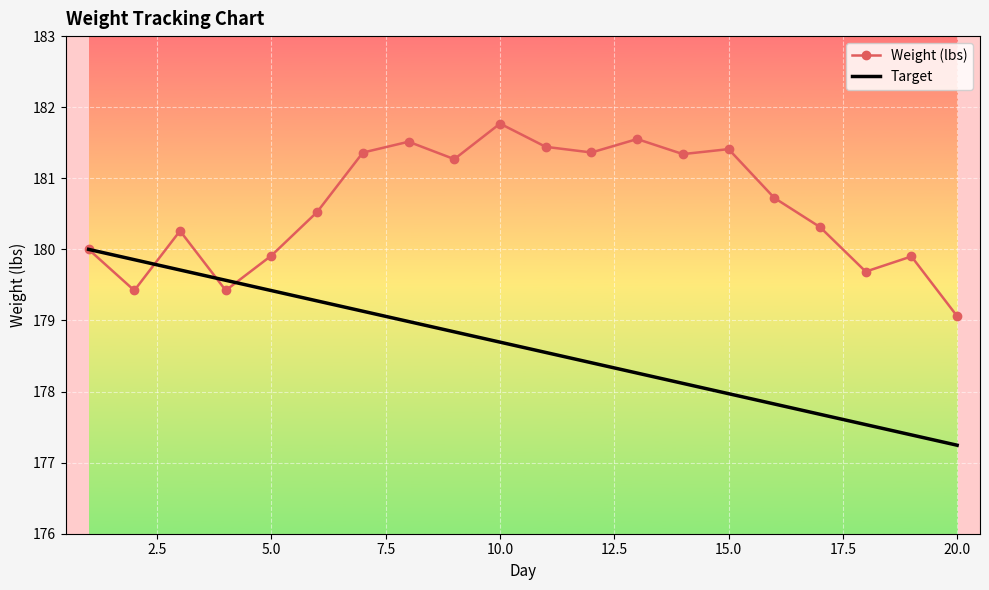

Count the number of categories in the chart.

20